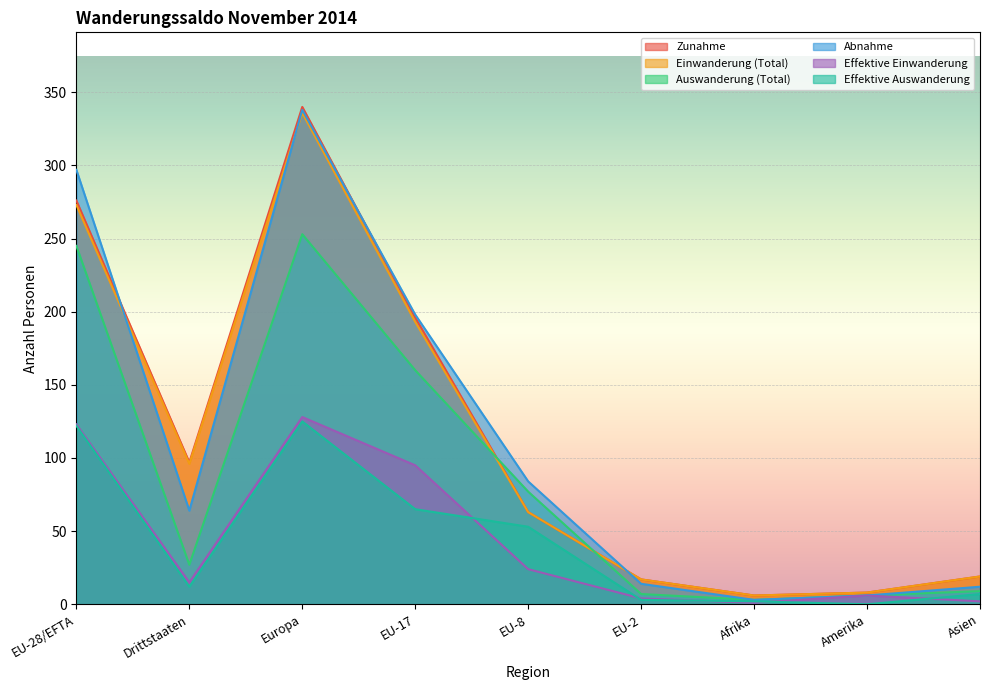

What is the label of the 7th point from the right?

Europa